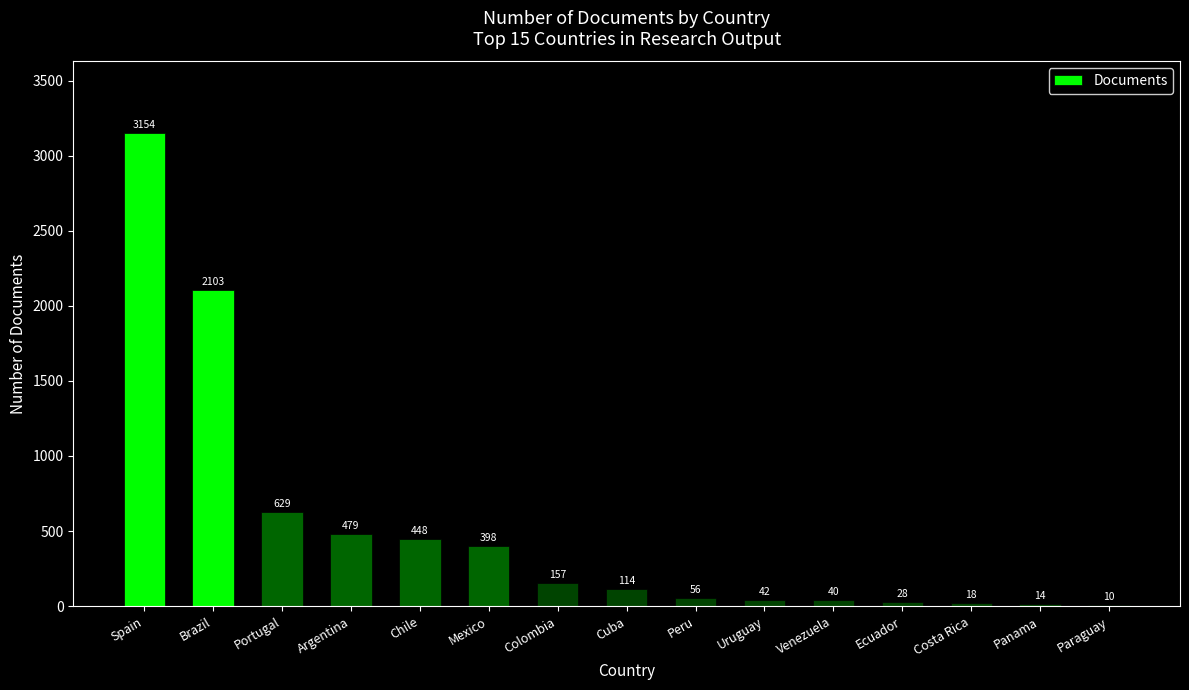

Reading left to right, list all the values displayed in this chart.

Spain=3154	Brazil=2103	Portugal=629	Argentina=479	Chile=448	Mexico=398	Colombia=157	Cuba=114	Peru=56	Uruguay=42	Venezuela=40	Ecuador=28	Costa Rica=18	Panama=14	Paraguay=10